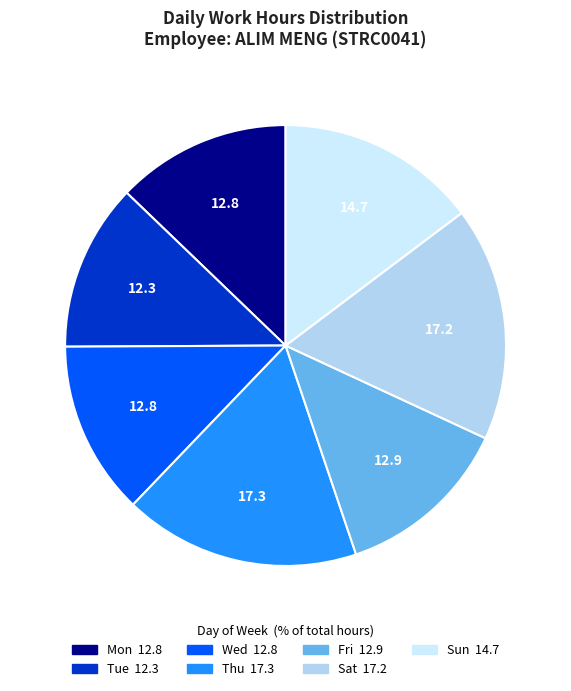

How many slices are in this pie chart?

7